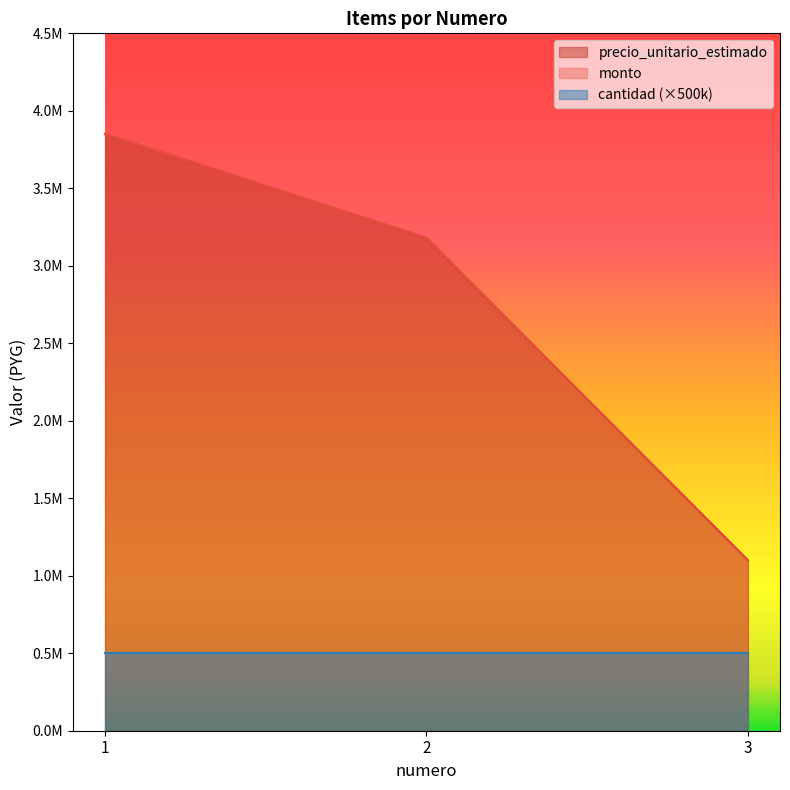

Count the monto values in the range 1100000 to 3850000.

3